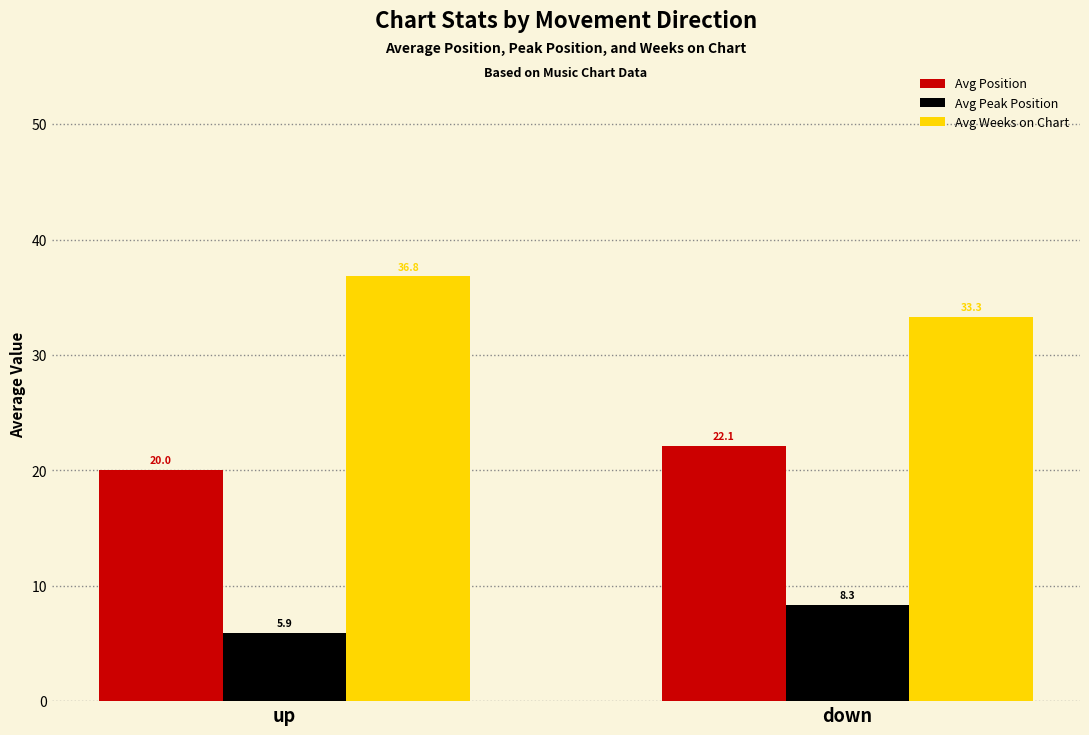

Reading left to right, what are all the values shown in this chart?

Avg Position: 20.0	22.1
Avg Peak Position: 5.9	8.3
Avg Weeks on Chart: 36.8	33.3